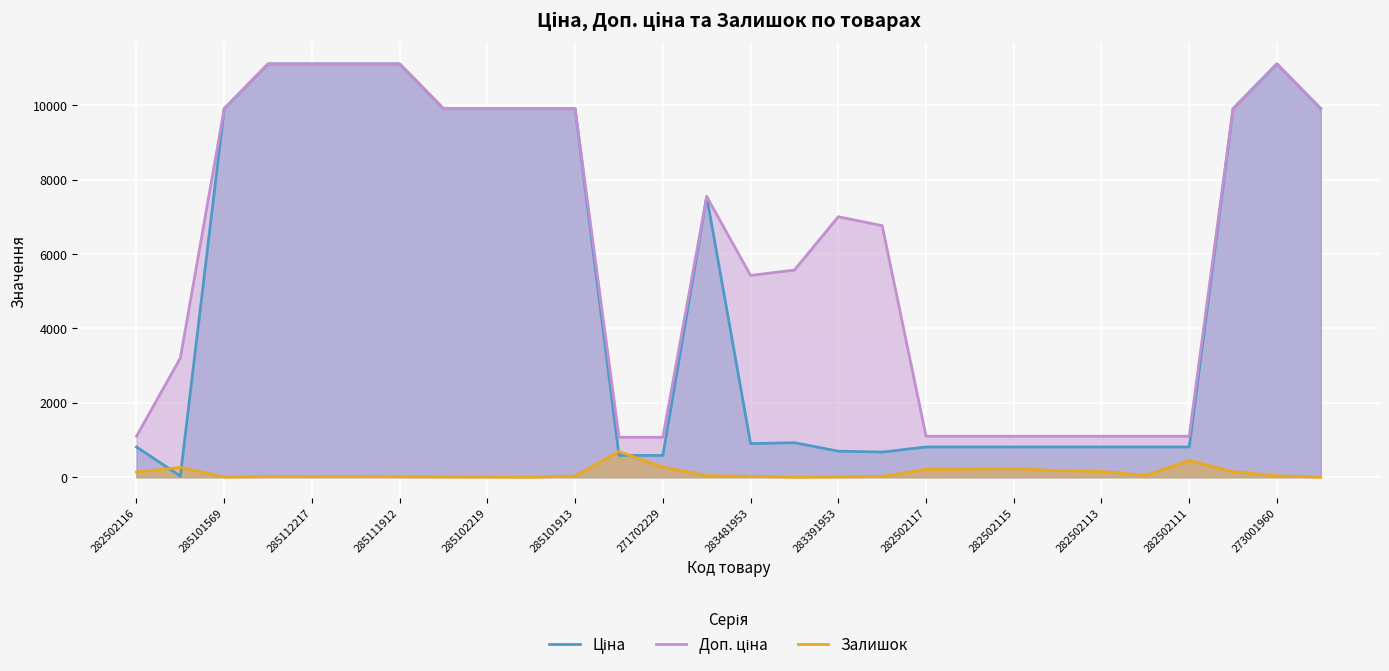

What is the sum of all Залишок values?

3254.0